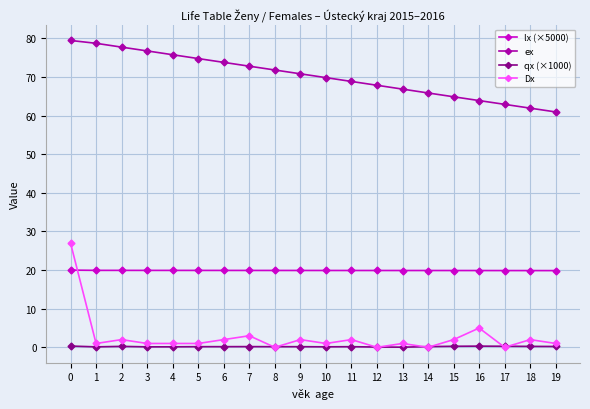

What is the maximum value shown in the chart?

79.5